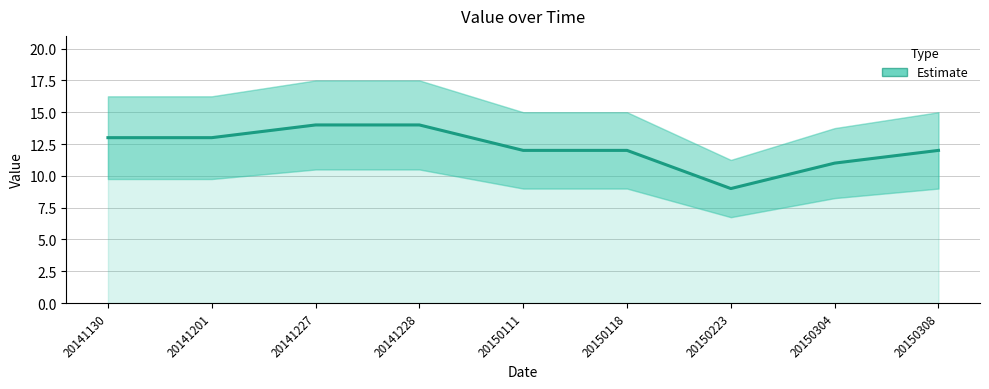

True or false: there are more than 2 points higher than both neighbors.

False